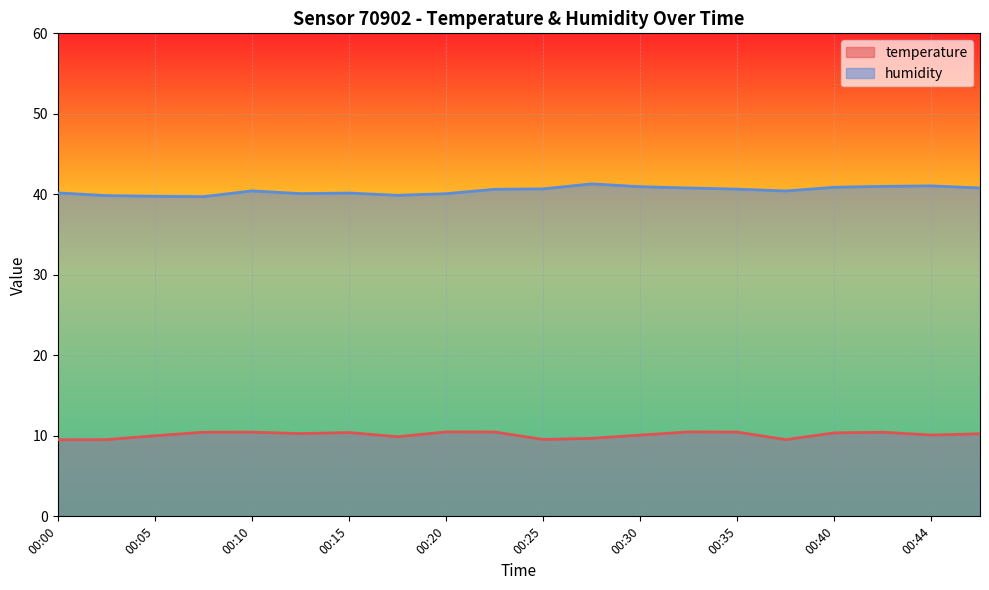

True or false: temperature has a value of 9.6 at 00:25.

True